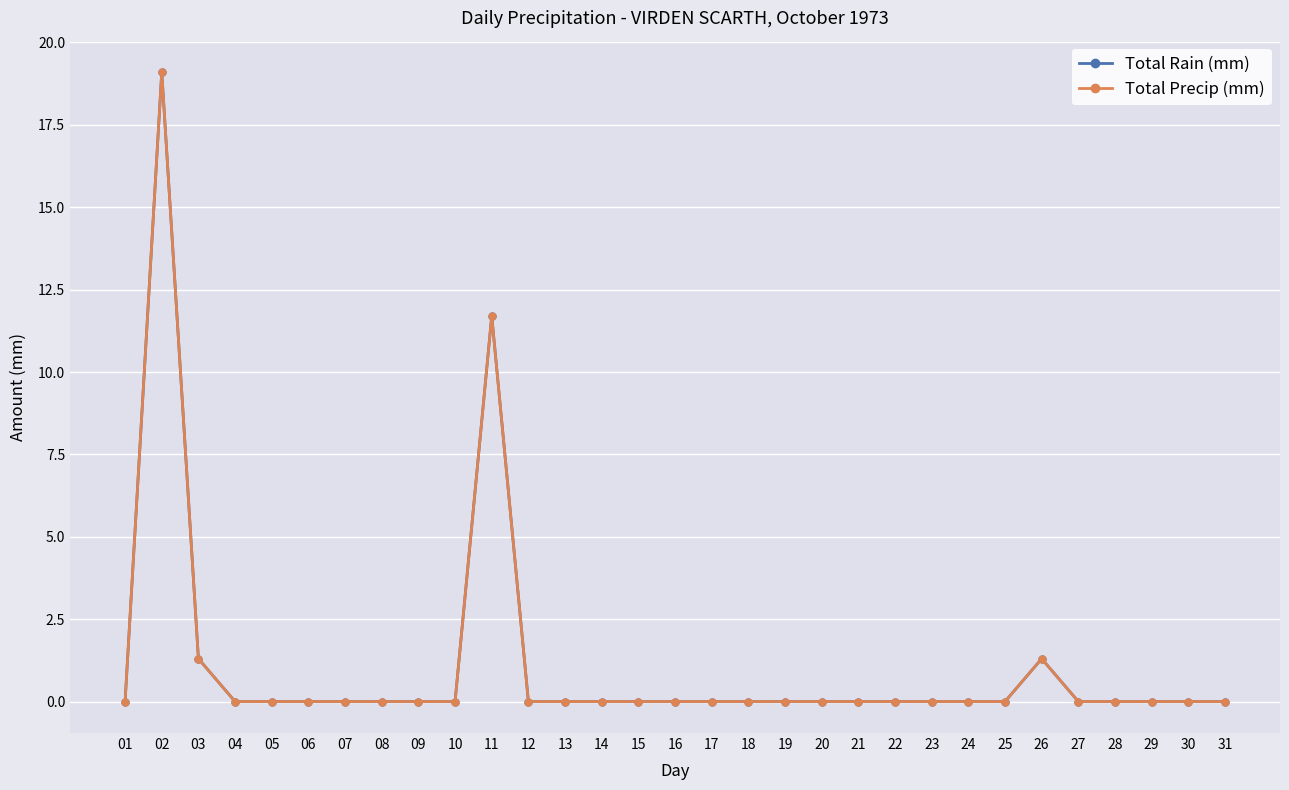

Rank the series by their maximum value, from lowest to highest.

Total Rain (mm), Total Precip (mm)